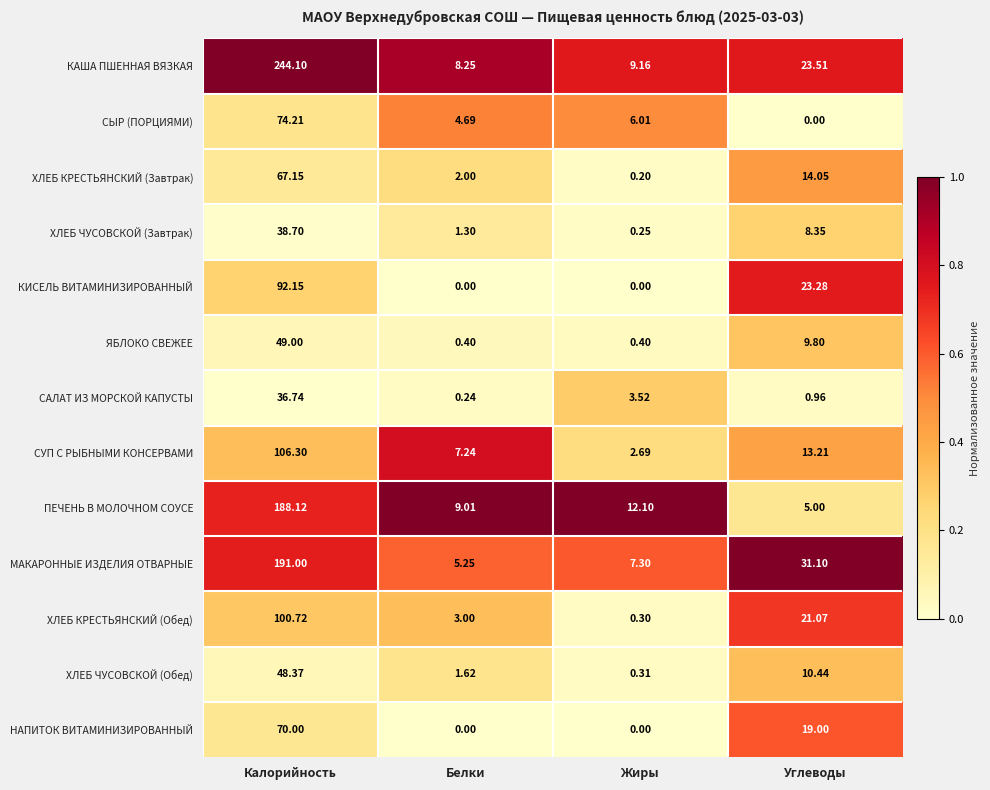

At how many categories does at least one series exceed 0?

4